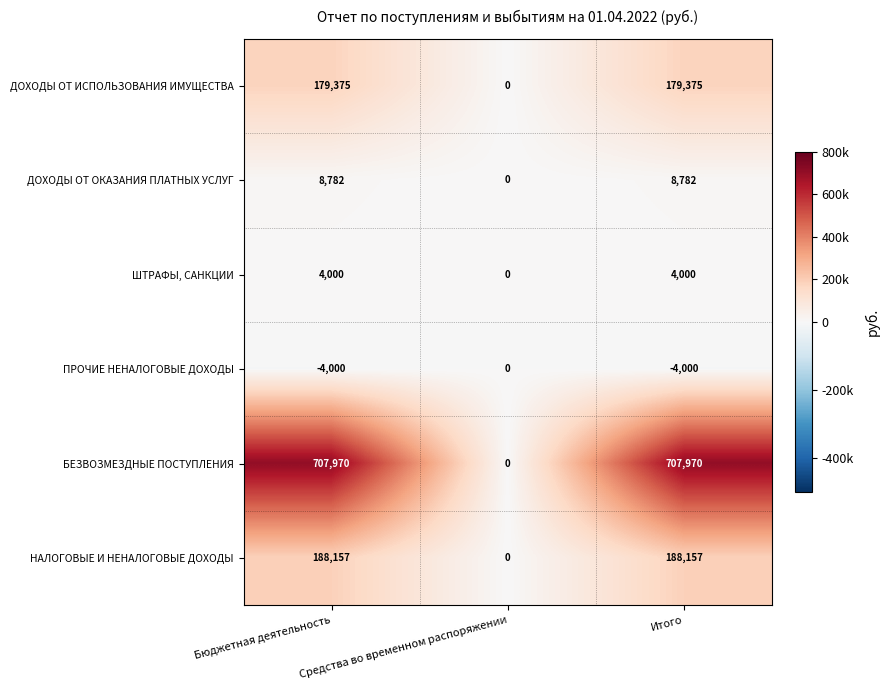

What is the maximum value for ДОХОДЫ ОТ ИСПОЛЬЗОВАНИЯ ИМУЩЕСТВА?

179375